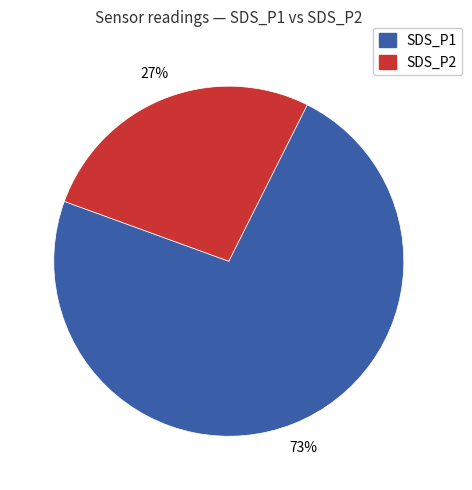

Which category has the biggest portion of the pie?

SDS_P1